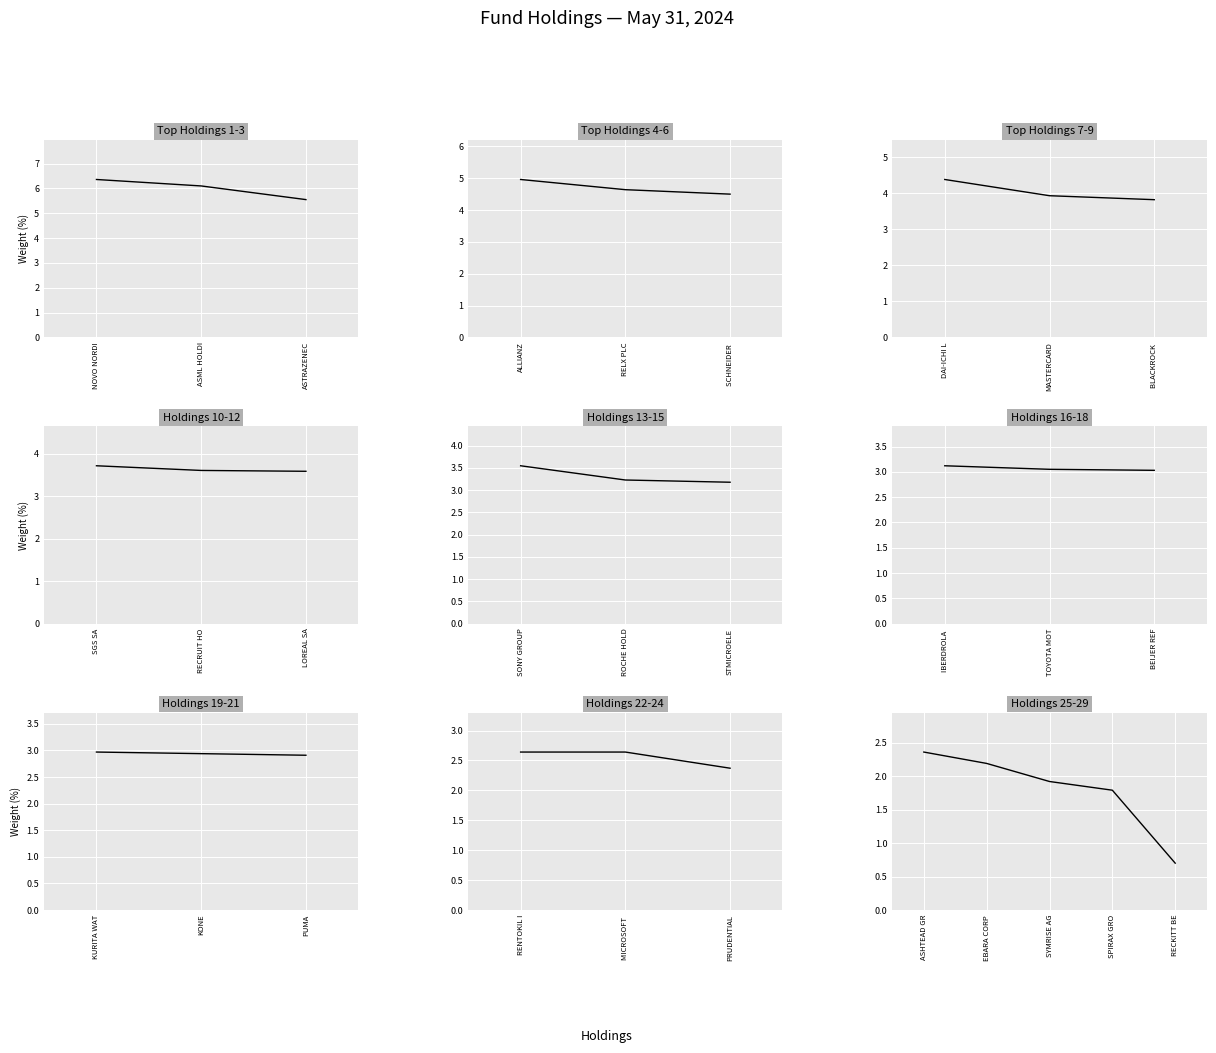

What is the difference between the second highest and minimum values?

1.5